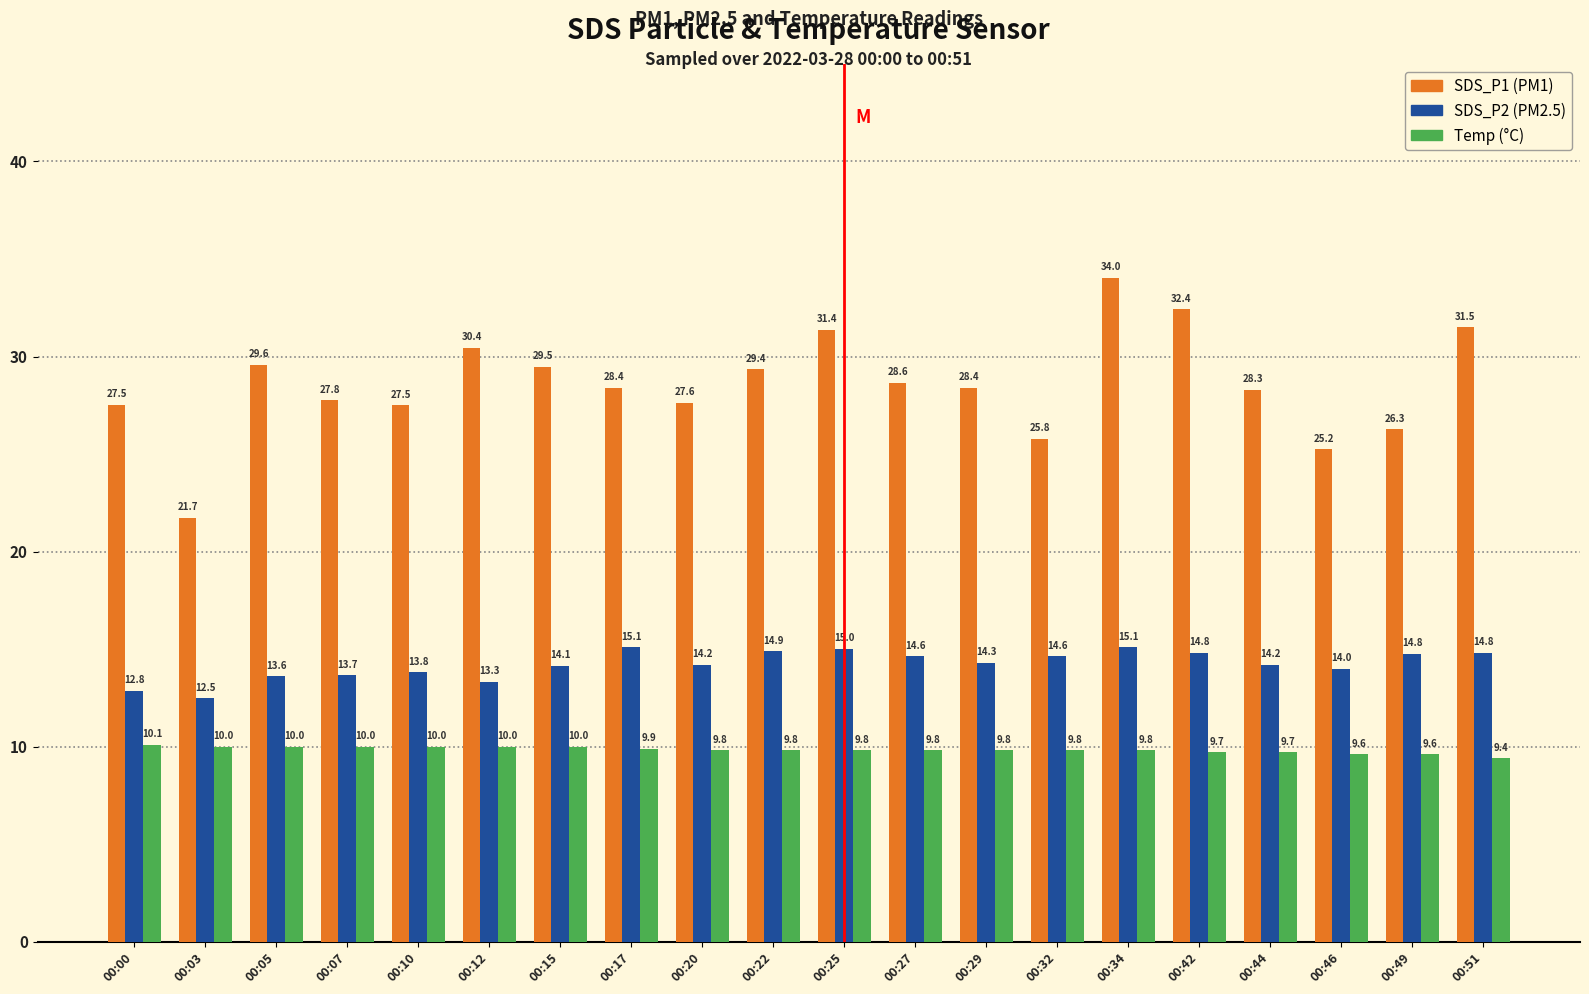

What is the smallest value displayed?

9.4